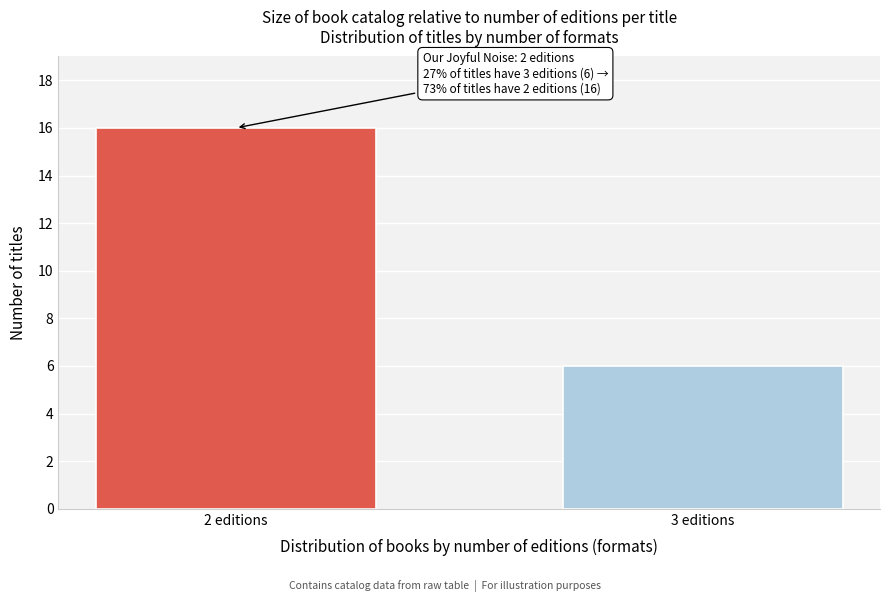

Reading right to left, transcribe all the data shown in this chart.

3 editions=6	2 editions=16